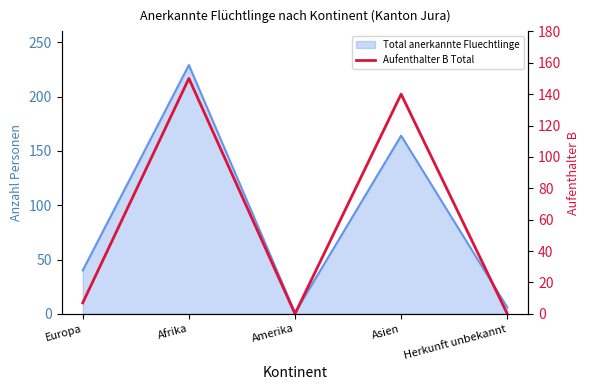

At which category does the chart reach its peak across all series?

Afrika